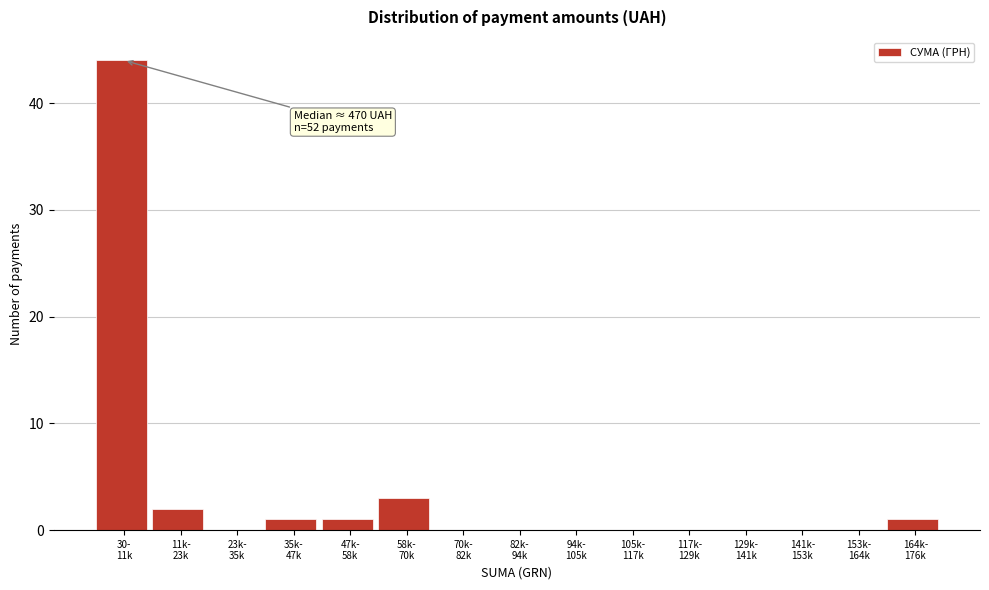

What is the sum of all values?

52